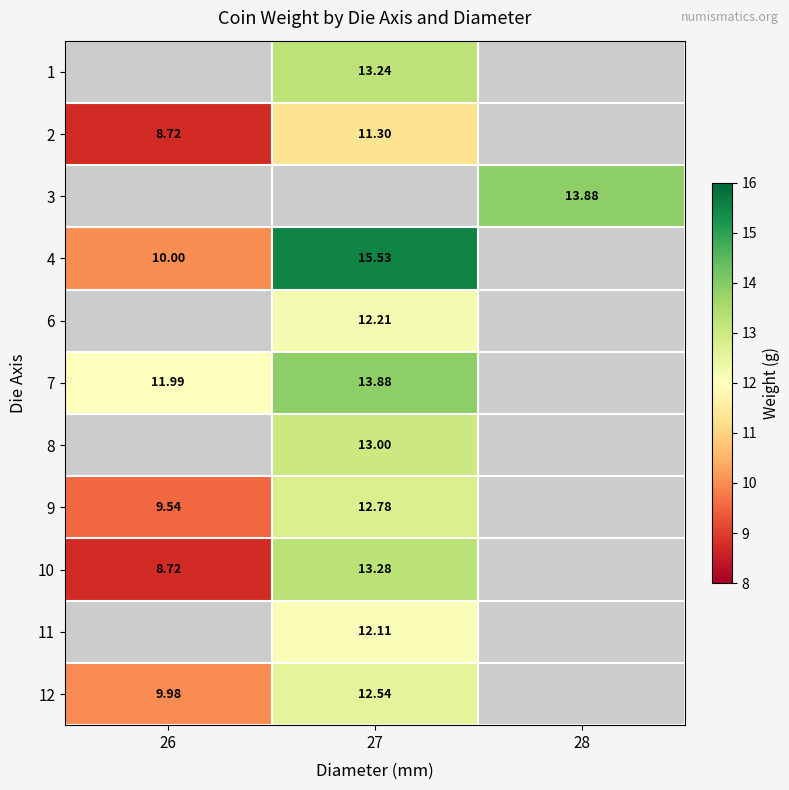

The value of 2 at 27 is 7.2. True or false?

False